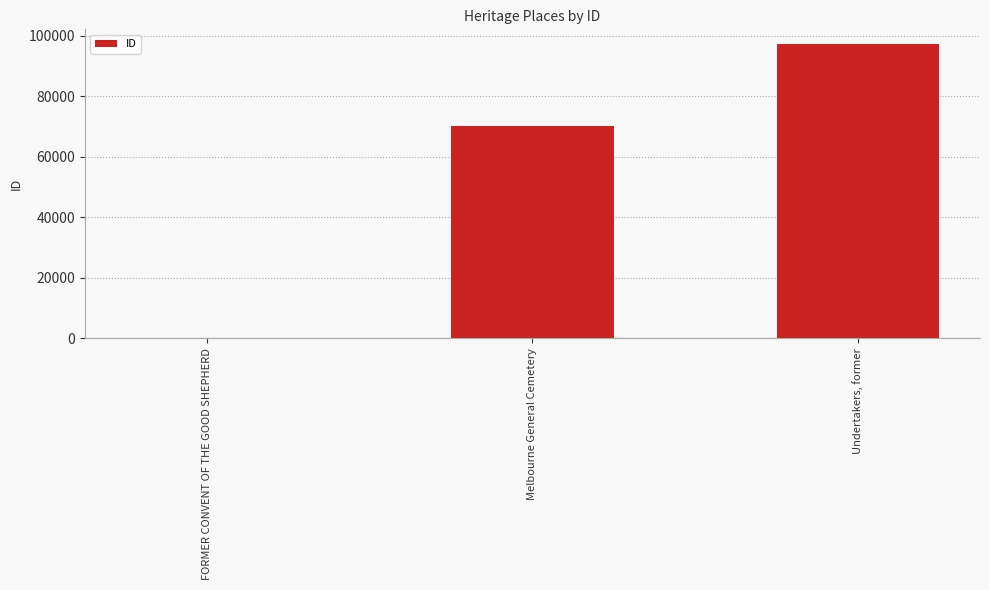

Are the bars horizontal?

No